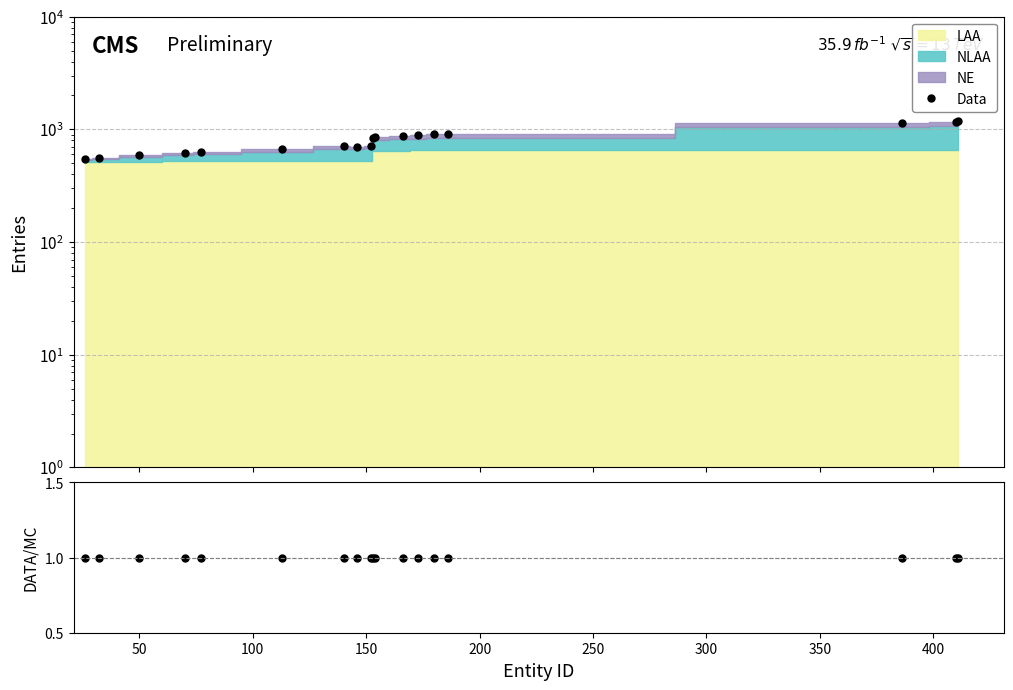

True or false: Data/MC and Data intersect in this chart.

False